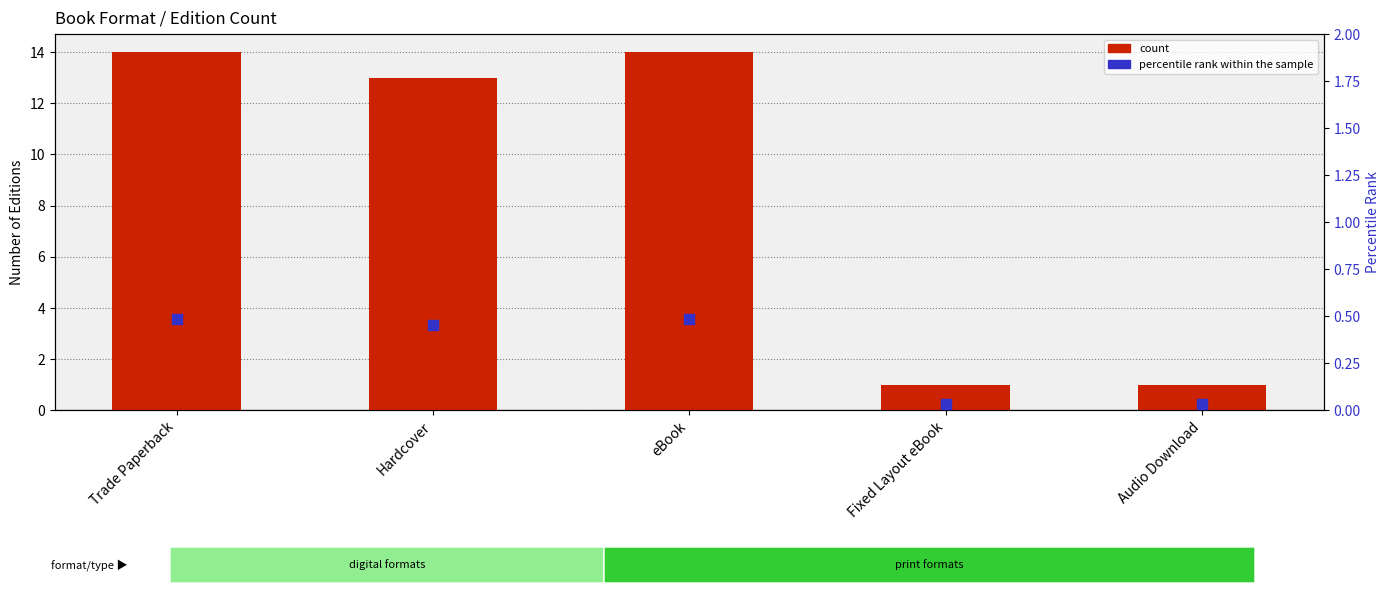

Is the value of count at Trade Paperback greater than the value of percentile rank within the sample at Trade Paperback?

Yes